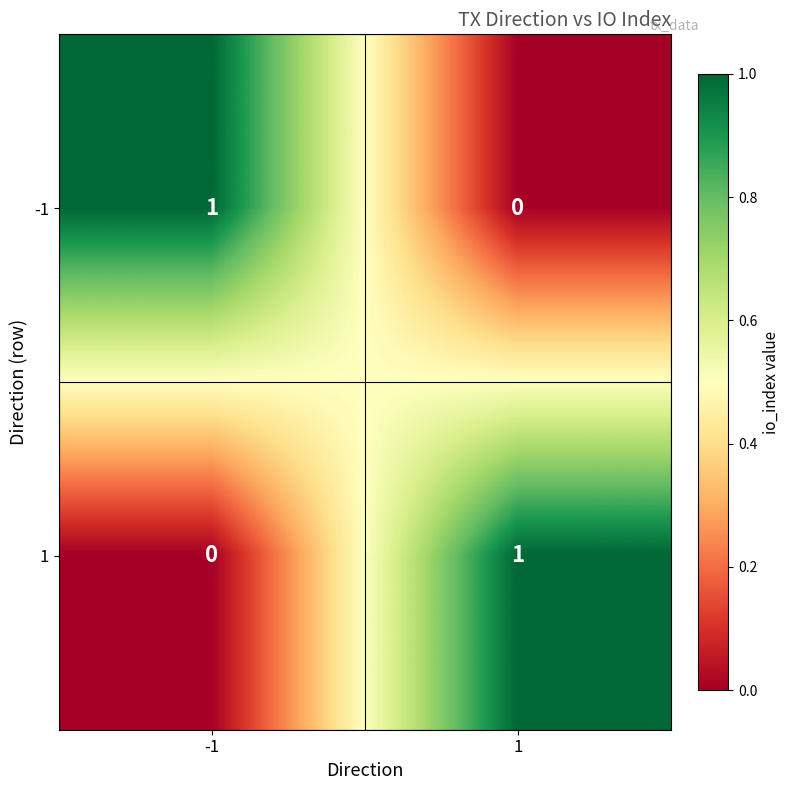

At how many categories does at least one series exceed 0?

2